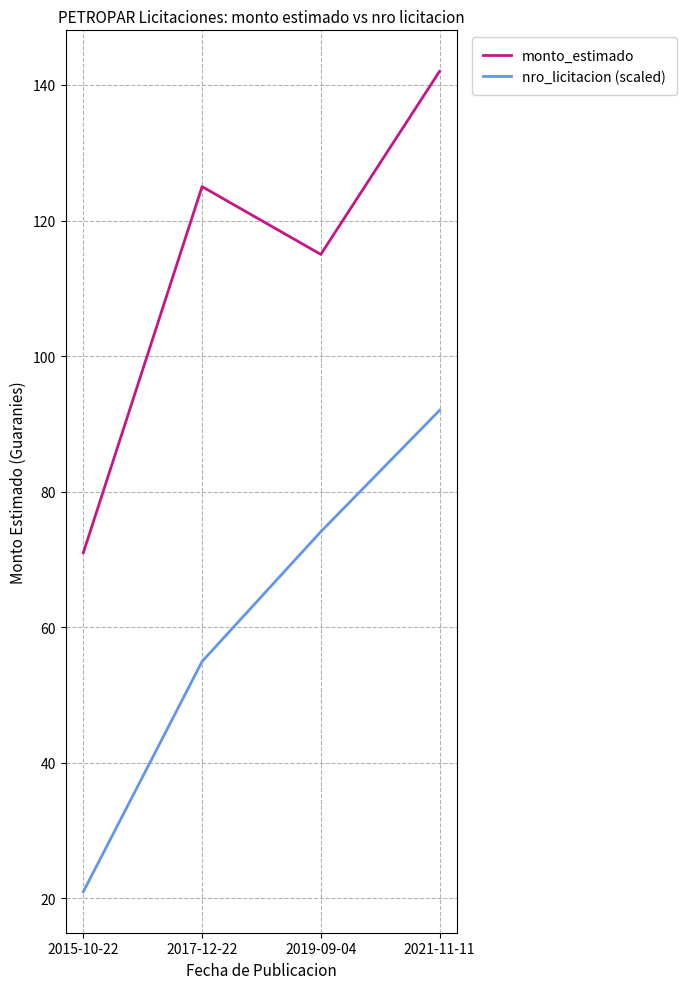

True or false: nro_licitacion (scaled) and monto_estimado intersect in this chart.

False